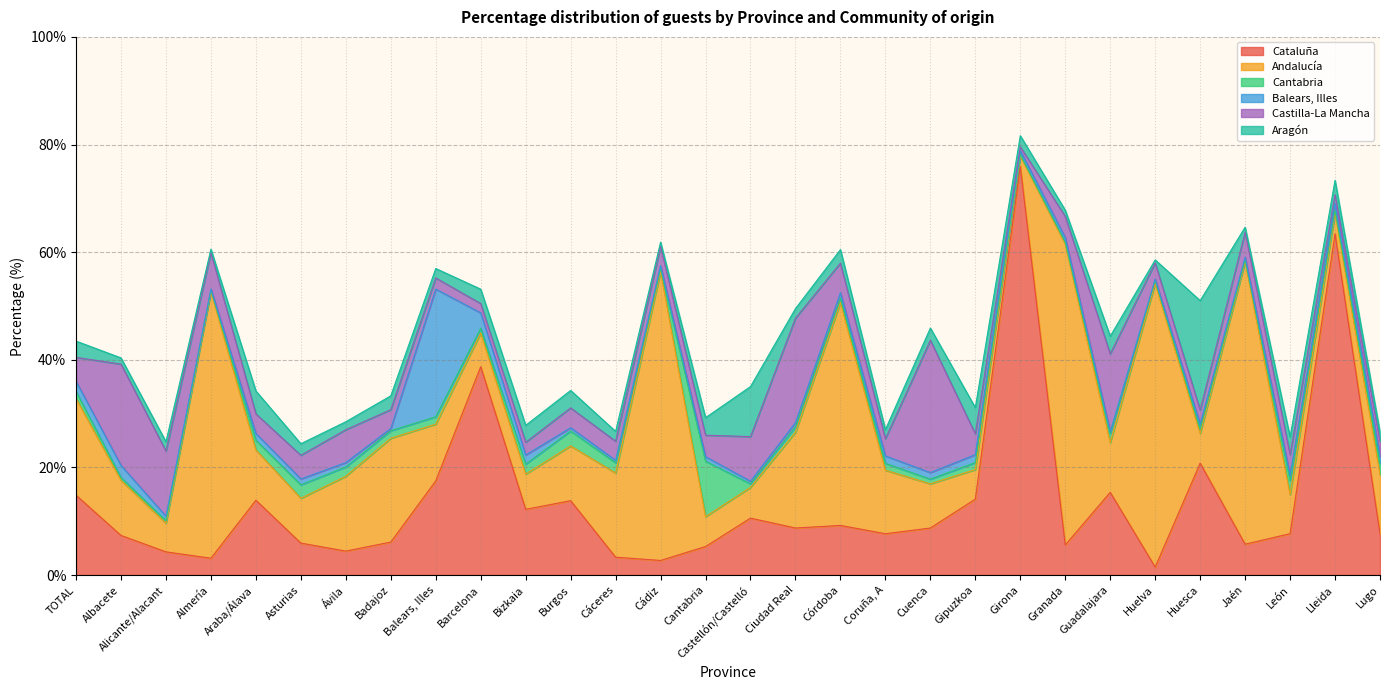

What is the label of the 12th point from the right?

Coruña, A